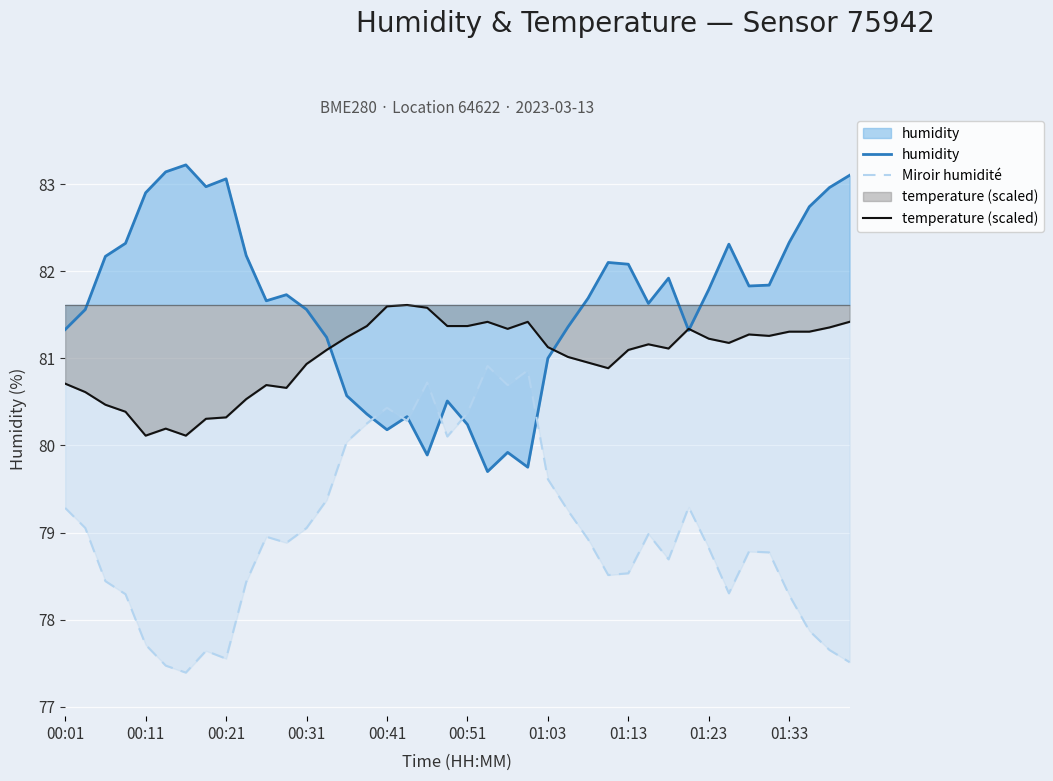

How many intersections are there between humidity and Miroir humidité?

6